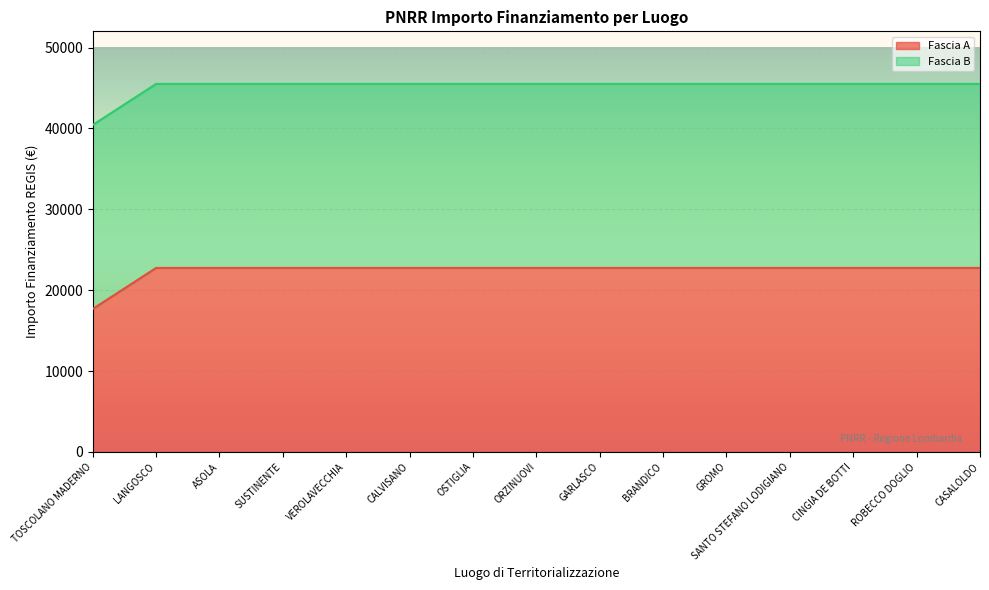

What is the value of the 1st point from the left?

17674.8